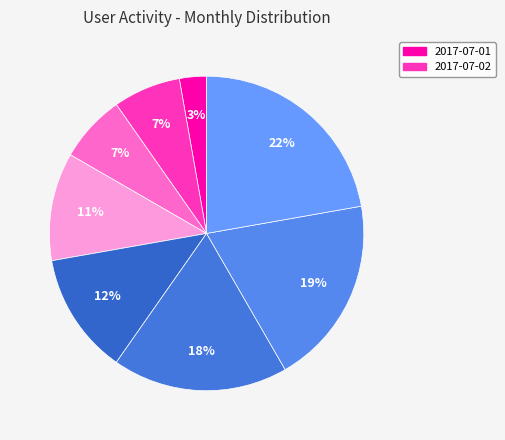

Which slice is the smallest?

2017-07-01